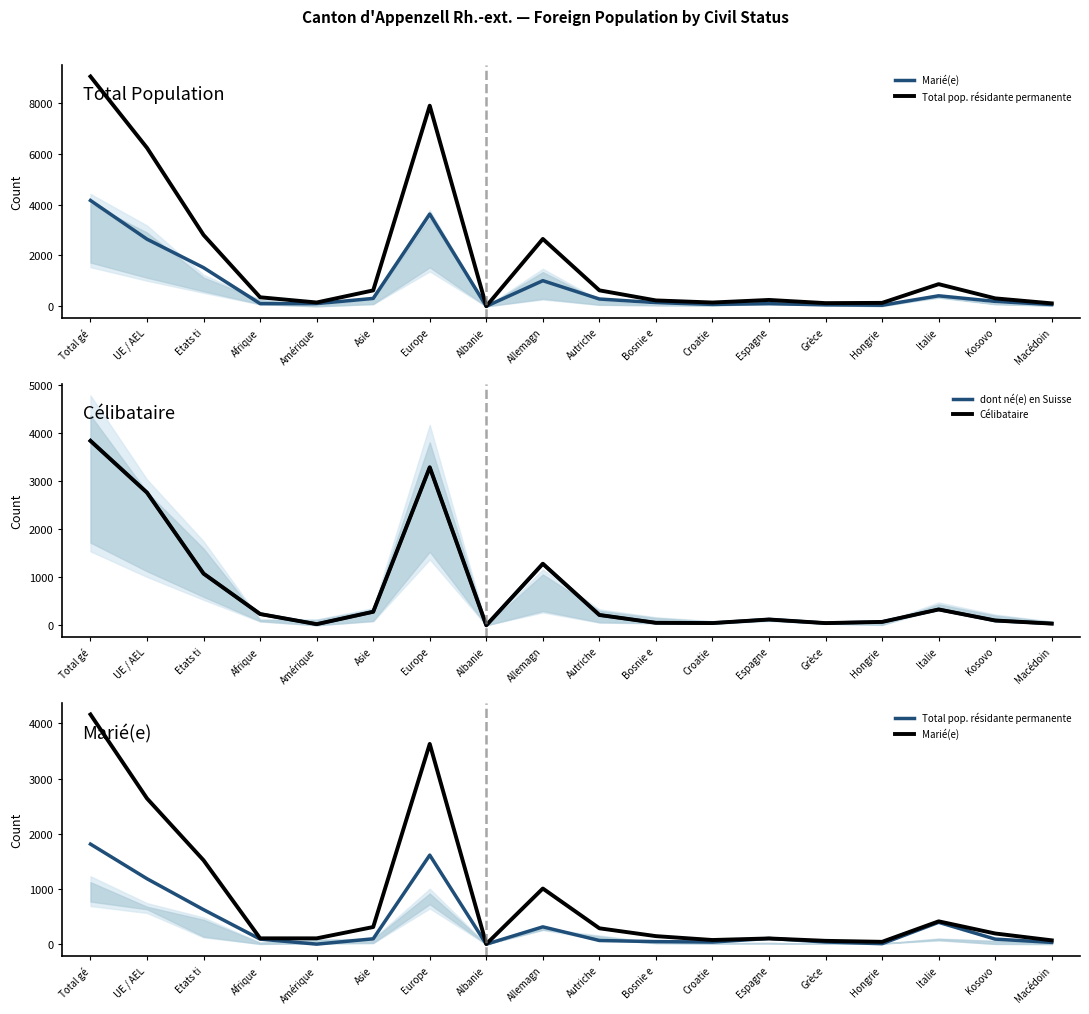

What is the value of the Total pop. résidante permanente point at the 5th from the left?

3